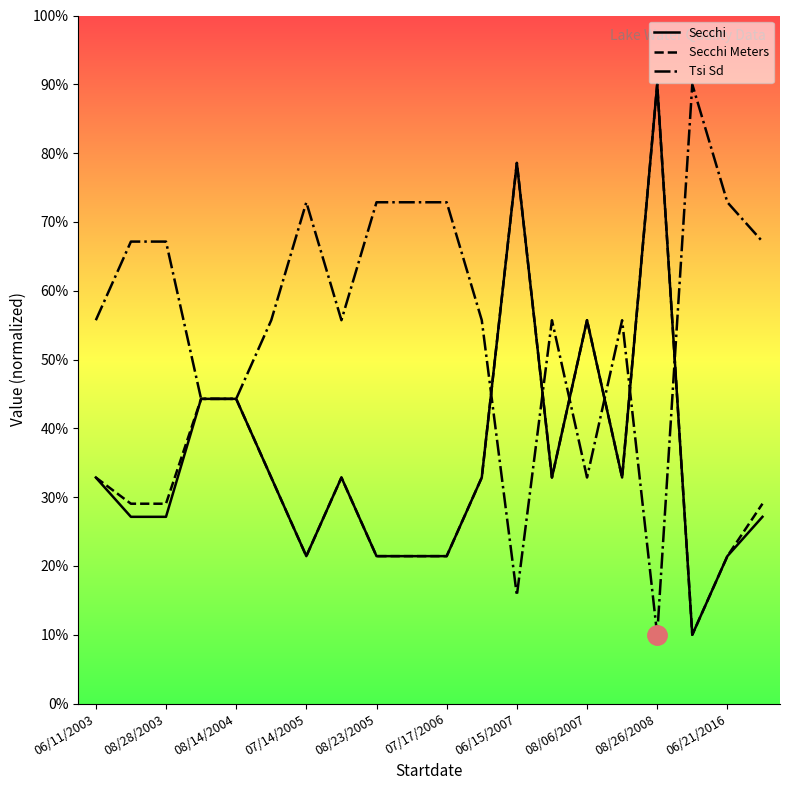

Which series has the largest total across all categories?

Tsi Sd